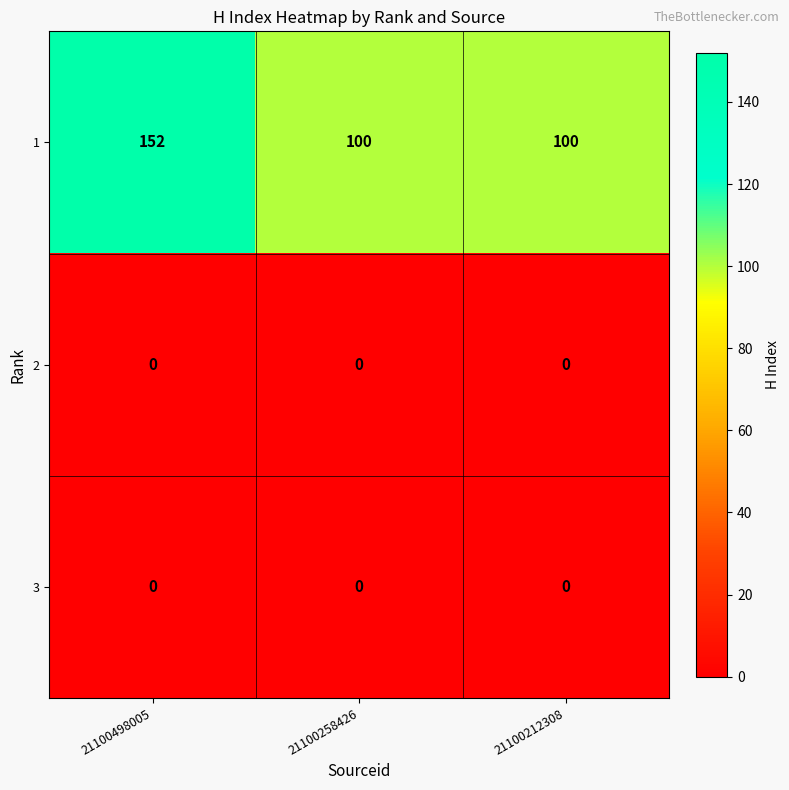

Reading left to right, extract all data points from this chart.

1: 152	100	100
2: 0	0	0
3: 0	0	0